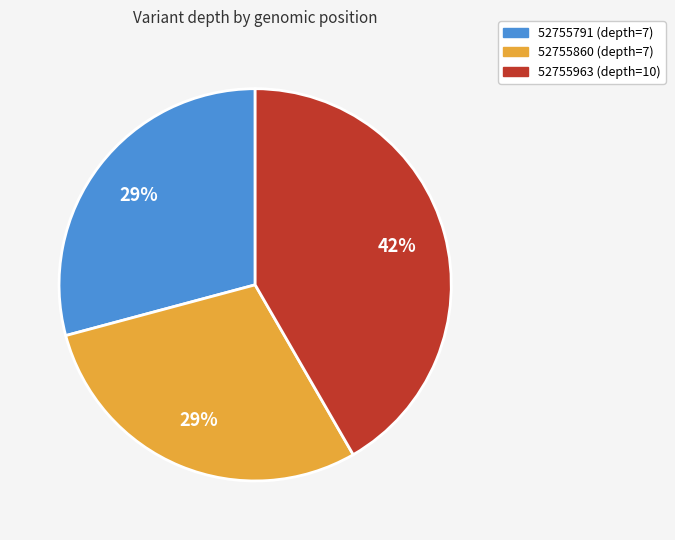

Which has a higher value, 52755963 (depth=10) or 52755791 (depth=7)?

52755963 (depth=10)